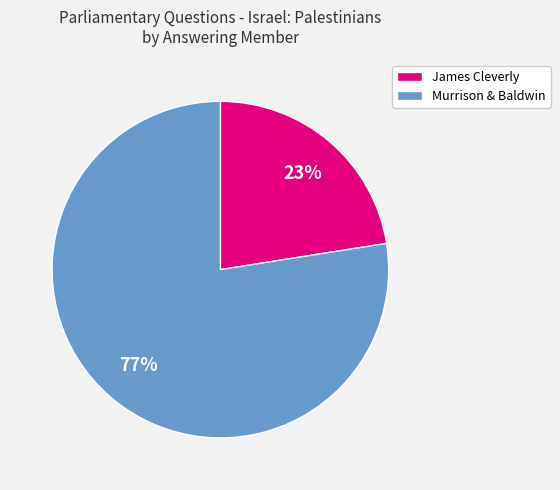

Is there any slice that represents more than half of the pie?

Yes